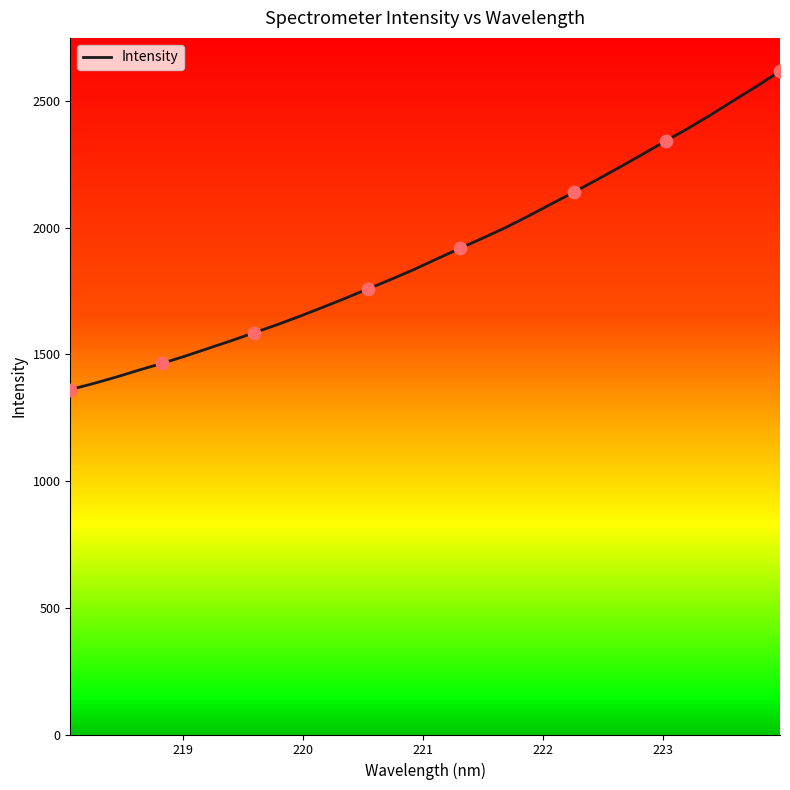

What is the maximum value shown in the chart?

2618.4